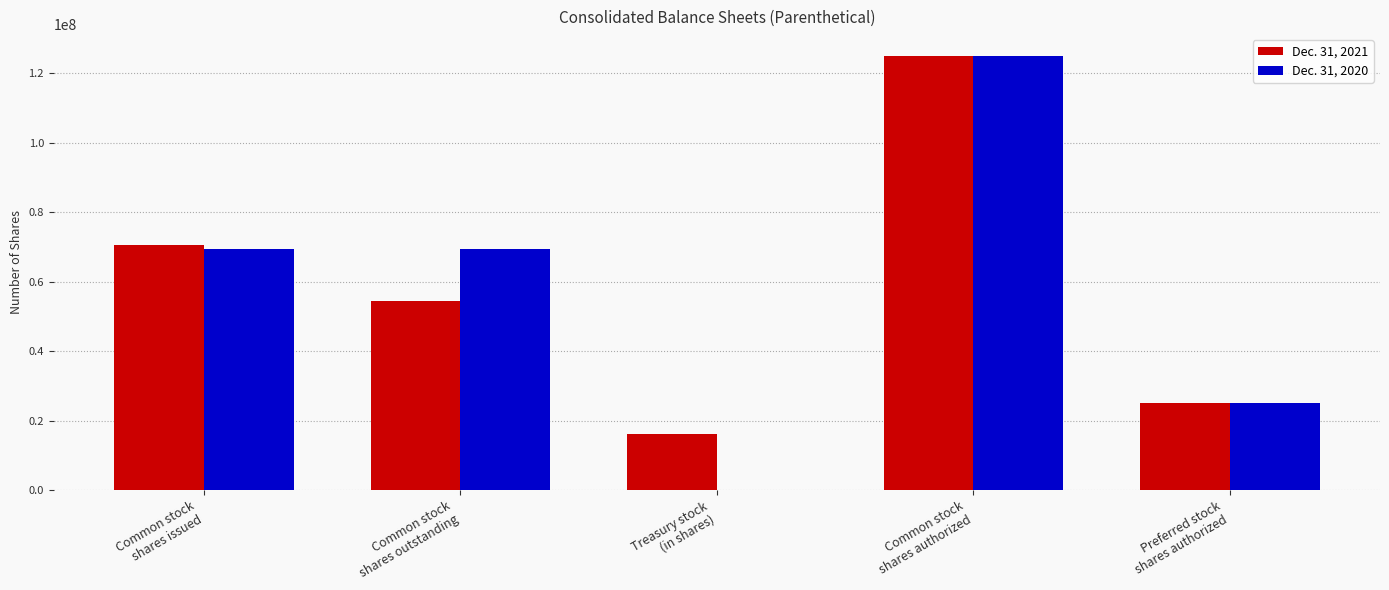

Does the chart contain stacked bars?

No